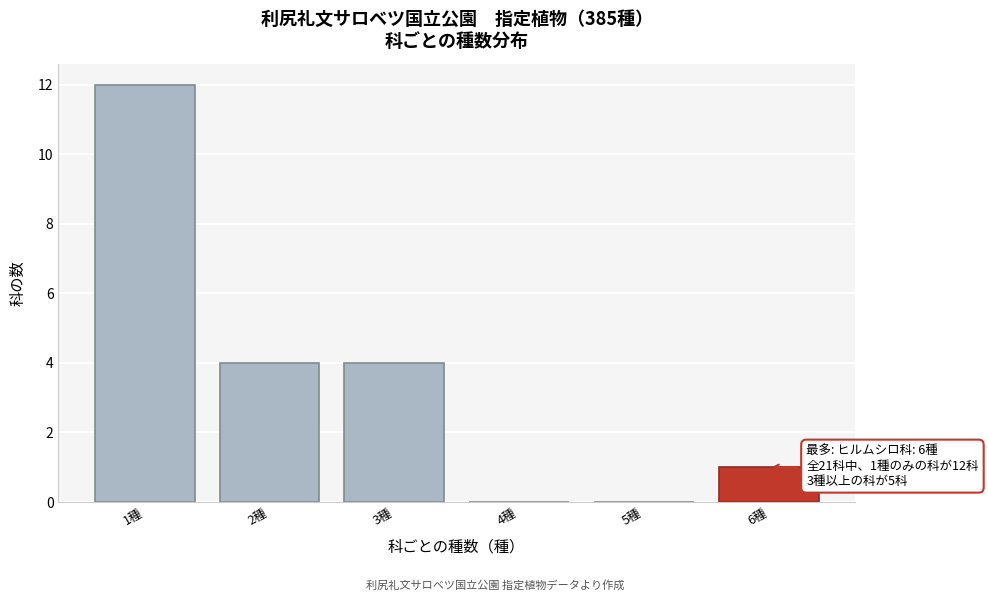

Reading left to right, what are all the values shown in this chart?

1種=12	2種=4	3種=4	4種=0	5種=0	6種=1